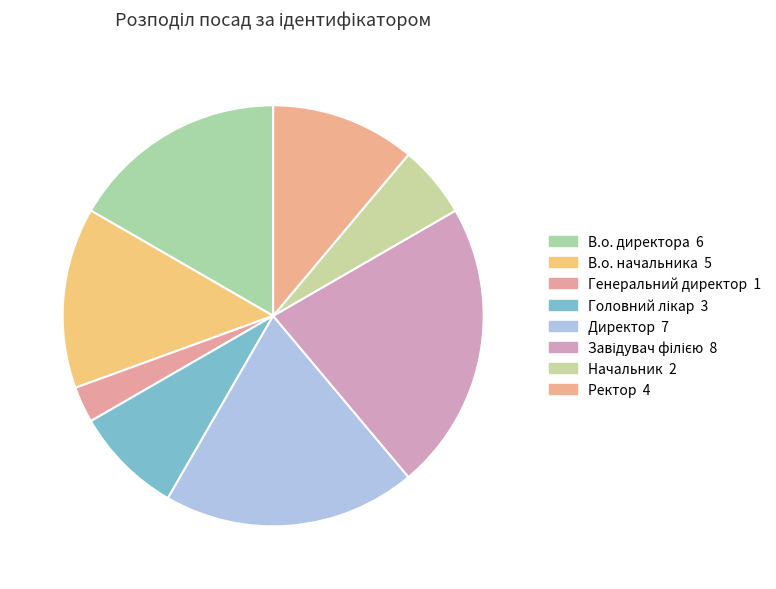

True or false: В.о. начальника accounts for 1% of the total.

False